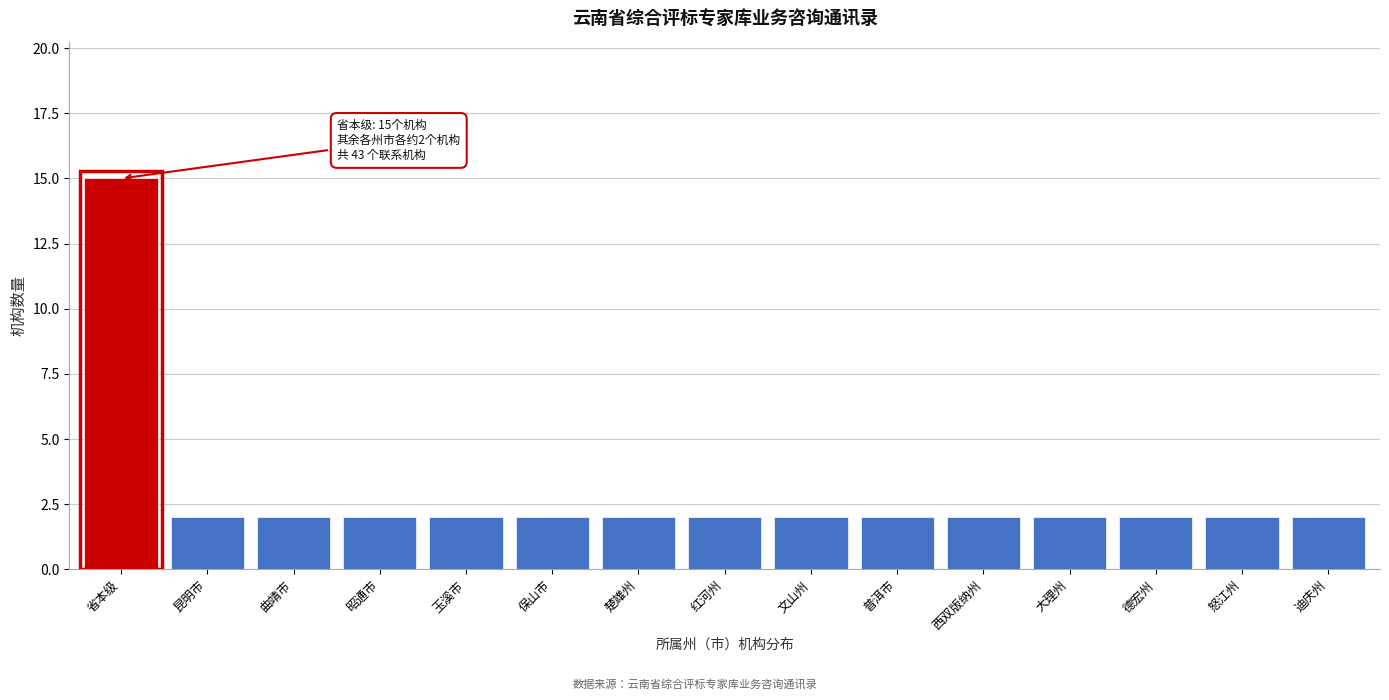

Reading left to right, what are all the values shown in this chart?

15	2	2	2	2	2	2	2	2	2	2	2	2	2	2